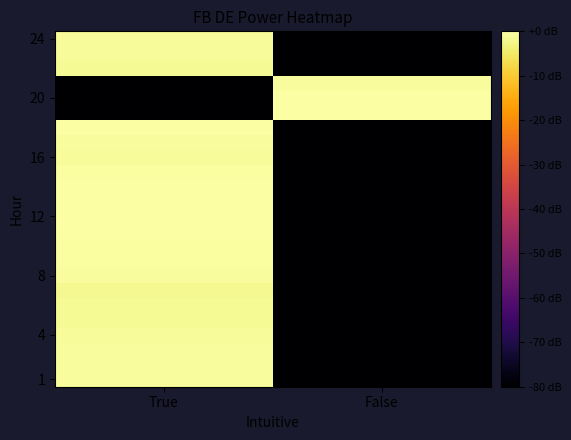

Which category has the lowest value across all series?

False